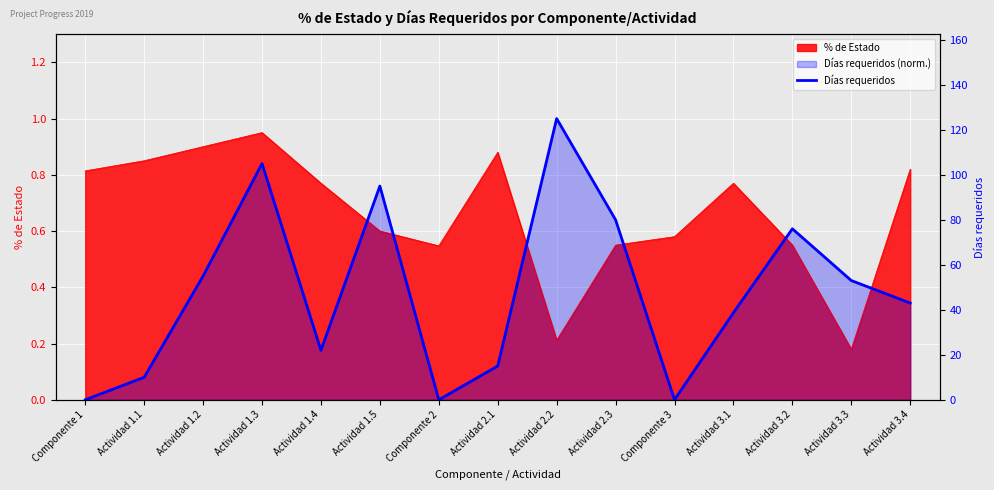

Which series ends up on top after the final intersection of % de Estado and Días requeridos?

% de Estado